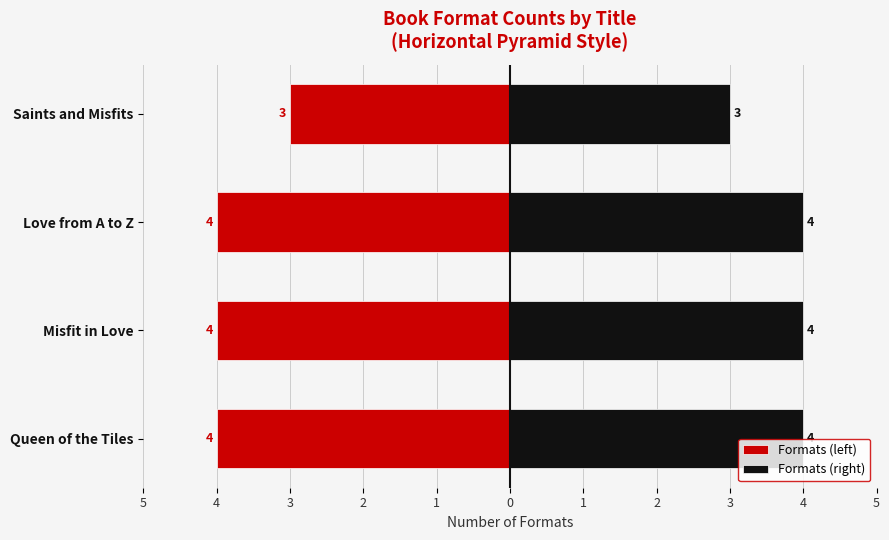

What is the maximum value shown in the chart?

4